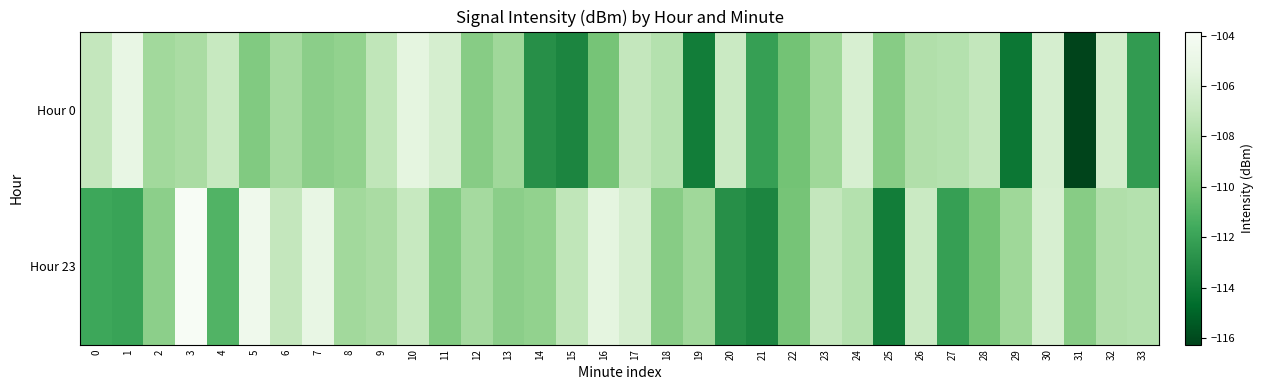

What is the difference between the highest and lowest values at 6?

1.3